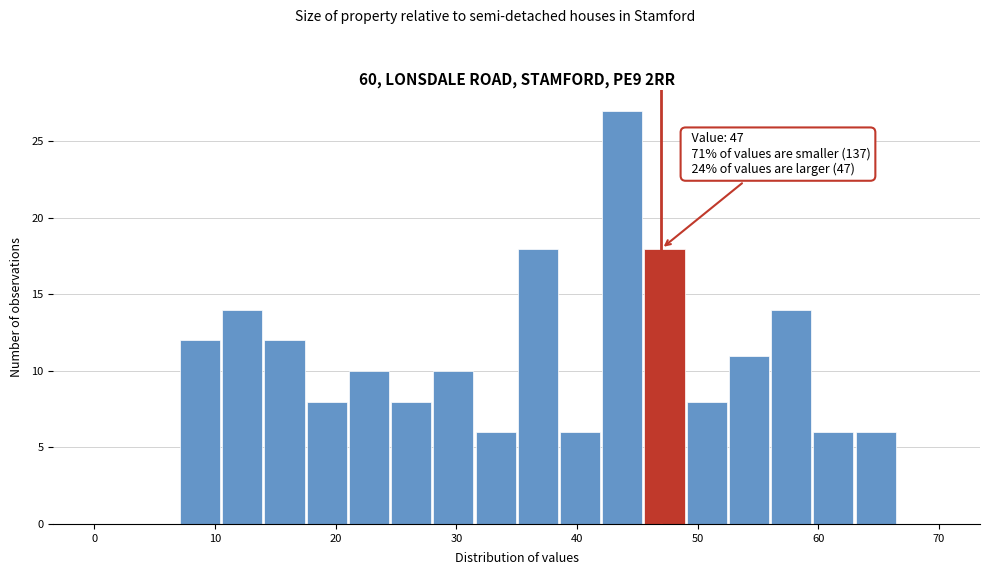

Read against the x-axis, roughly where is the centre of the tallest bar?

44